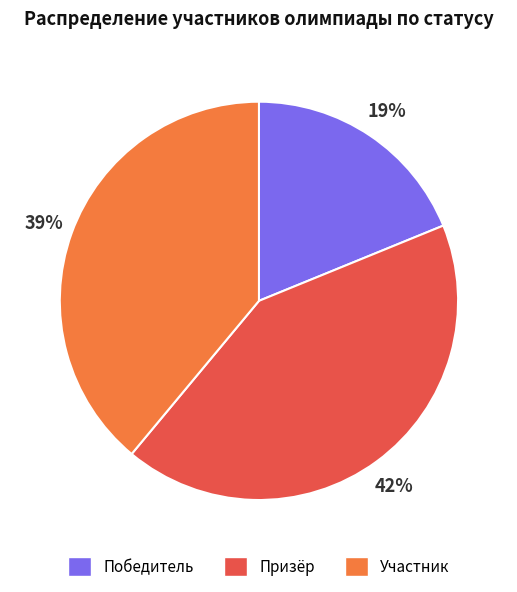

What is the smallest slice in the pie chart?

Победитель